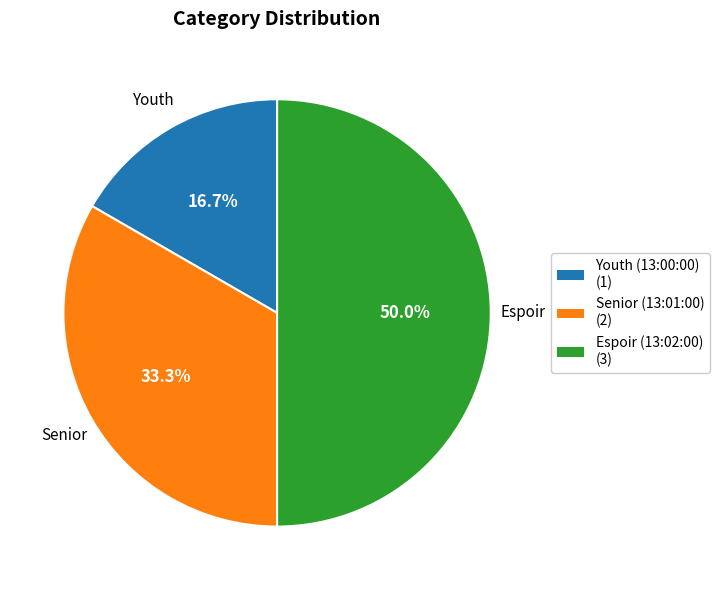

Rank the categories by value from highest to lowest.

Espoir (13:02:00), Senior (13:01:00), Youth (13:00:00)